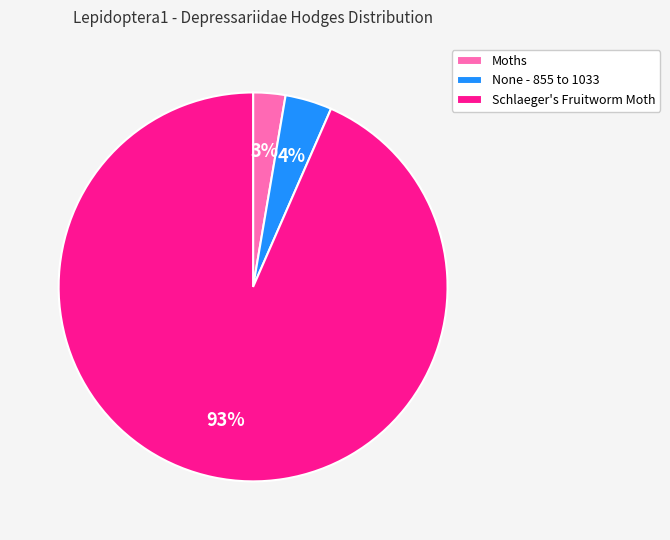

Is there any slice that represents more than half of the pie?

Yes